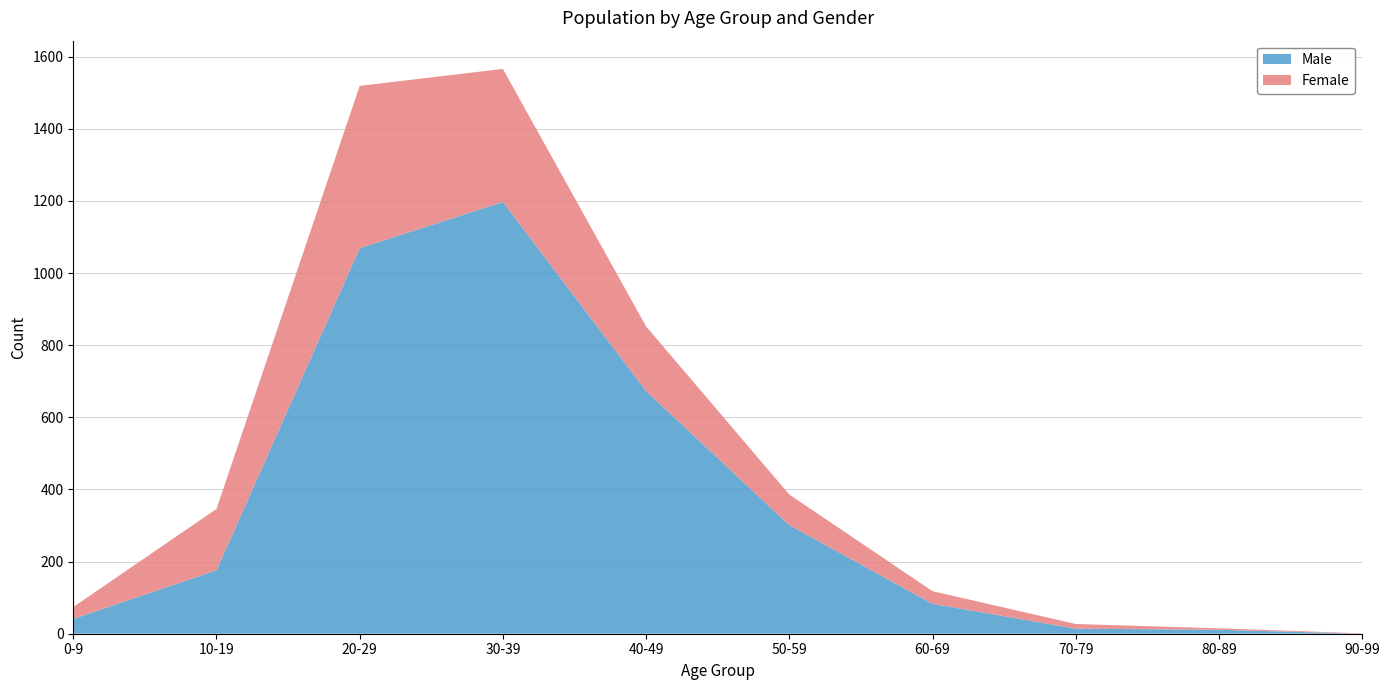

Reading left to right, extract all data points from this chart.

Male: 41	176	1069	1197	673	301	83	14	11	0
Female: 33	170	450	369	179	85	35	13	4	1